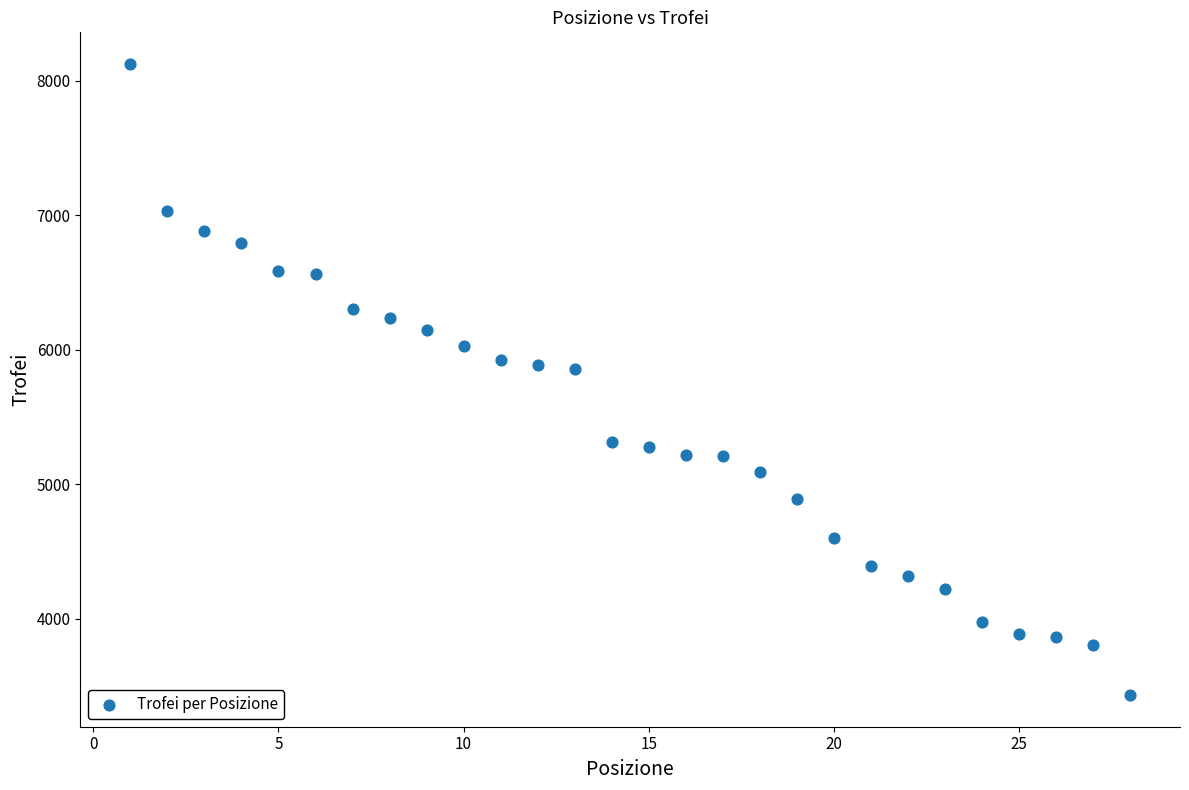

What is the range of Y values (max minus min)?

4694